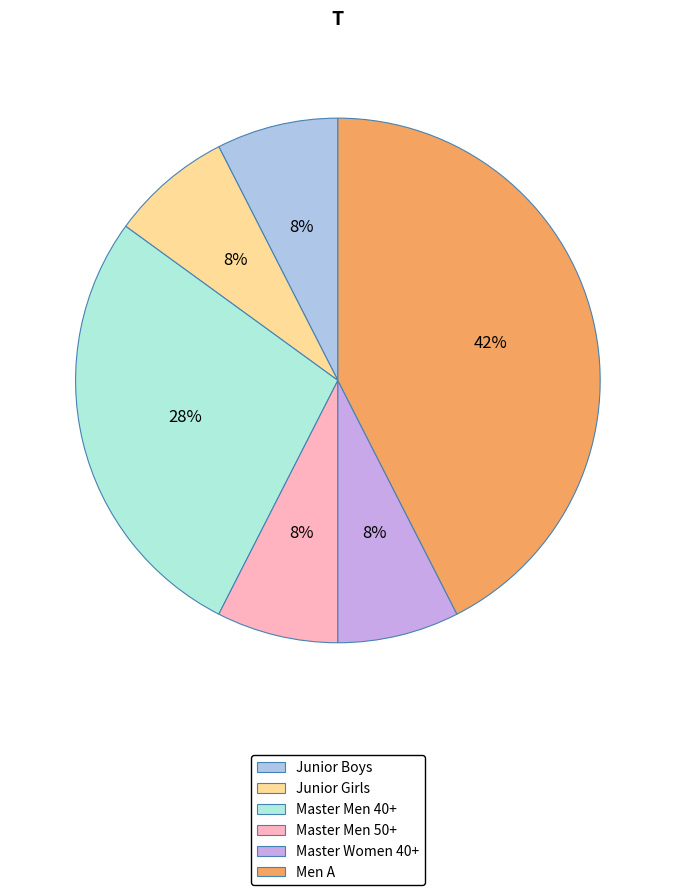

To the nearest percent, what percentage of the pie is Junior Girls?

8%